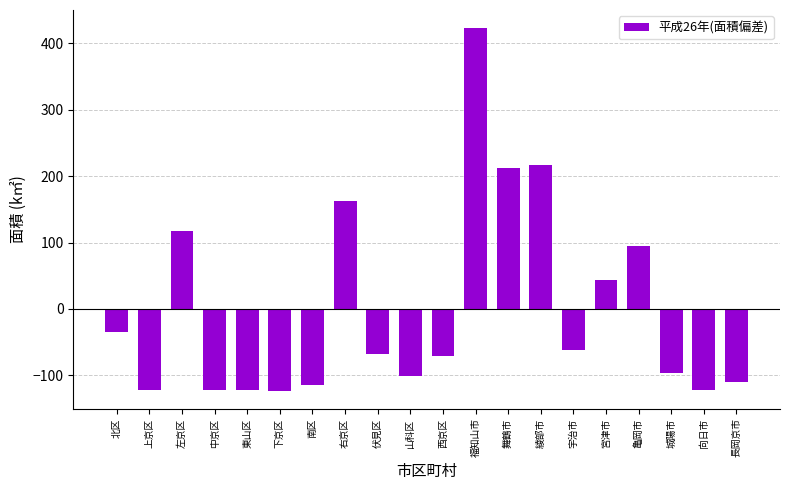

Does the chart contain any negative values?

Yes